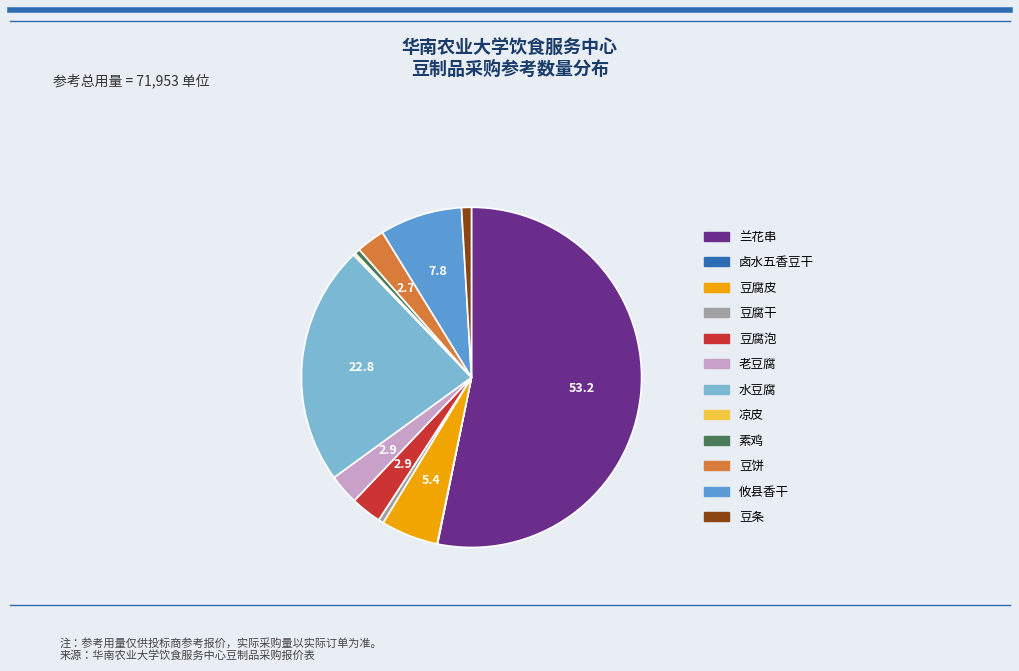

Which has a higher value, 水豆腐 or 老豆腐?

水豆腐